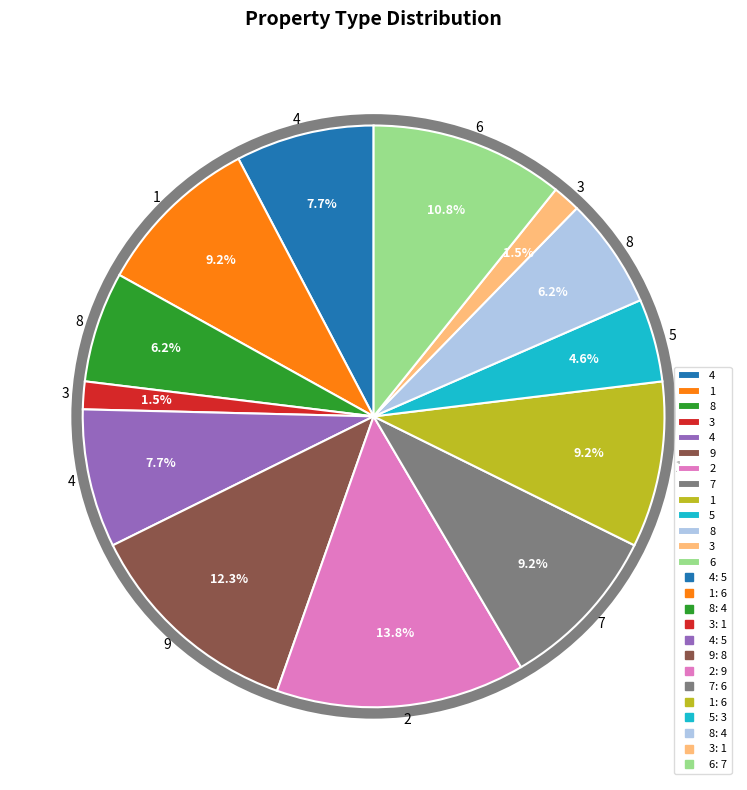

How many slices are in this pie chart?

13